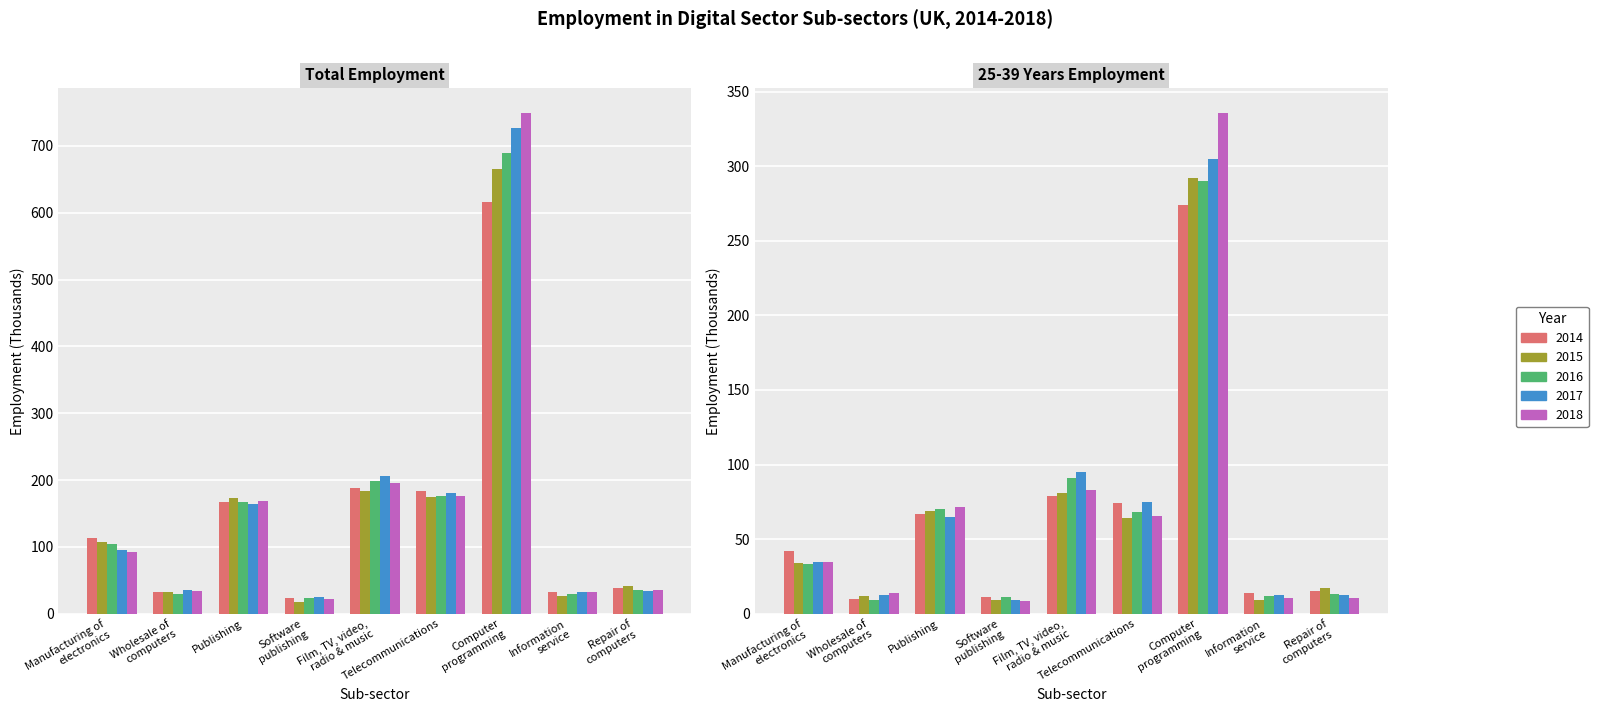

What is the label of the 5th bar from the left?

Film, TV, video,
radio & music